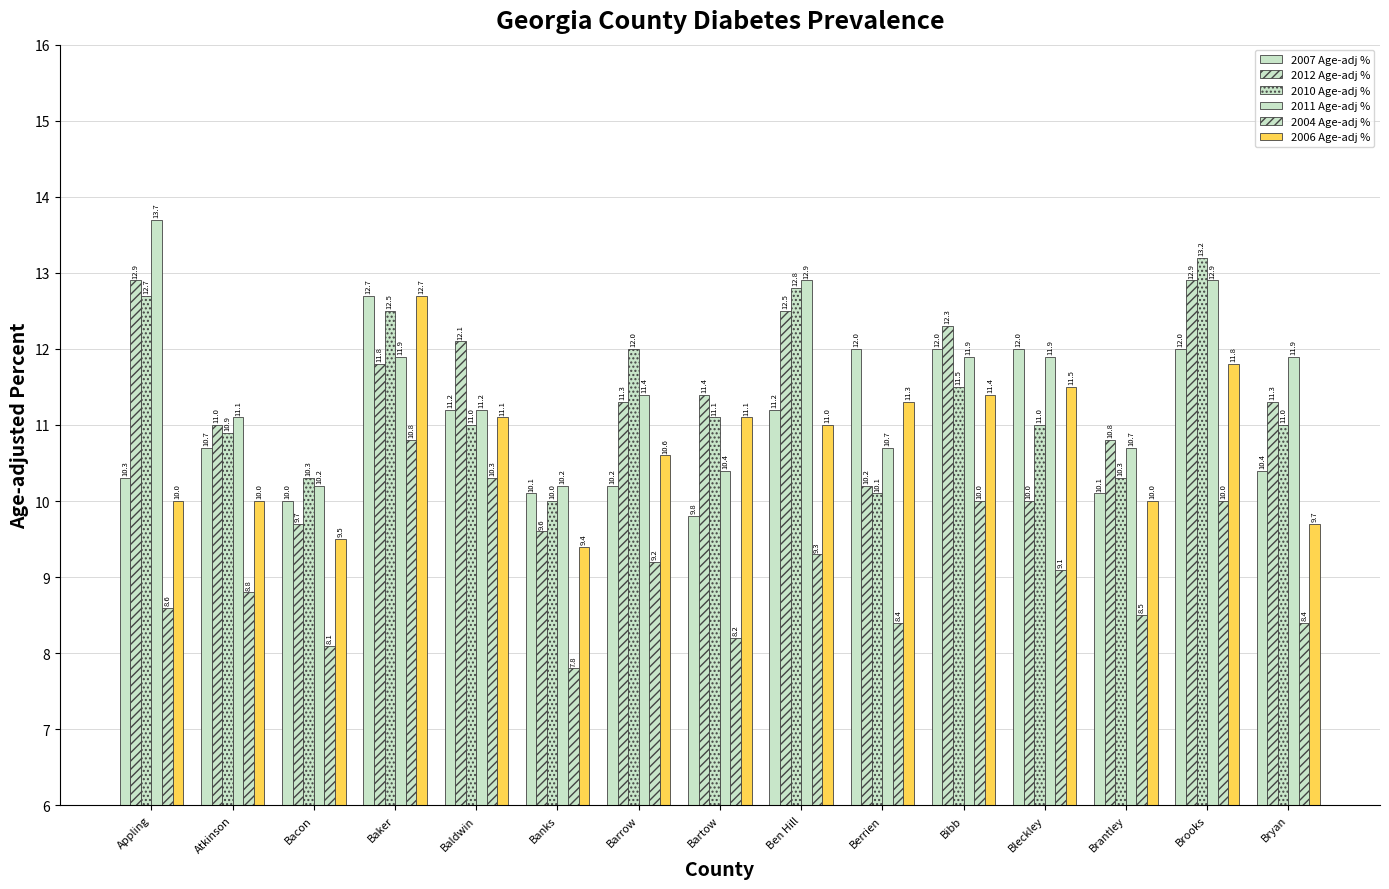

Where does the 2007 Age-adj % series first go above 10?

Appling